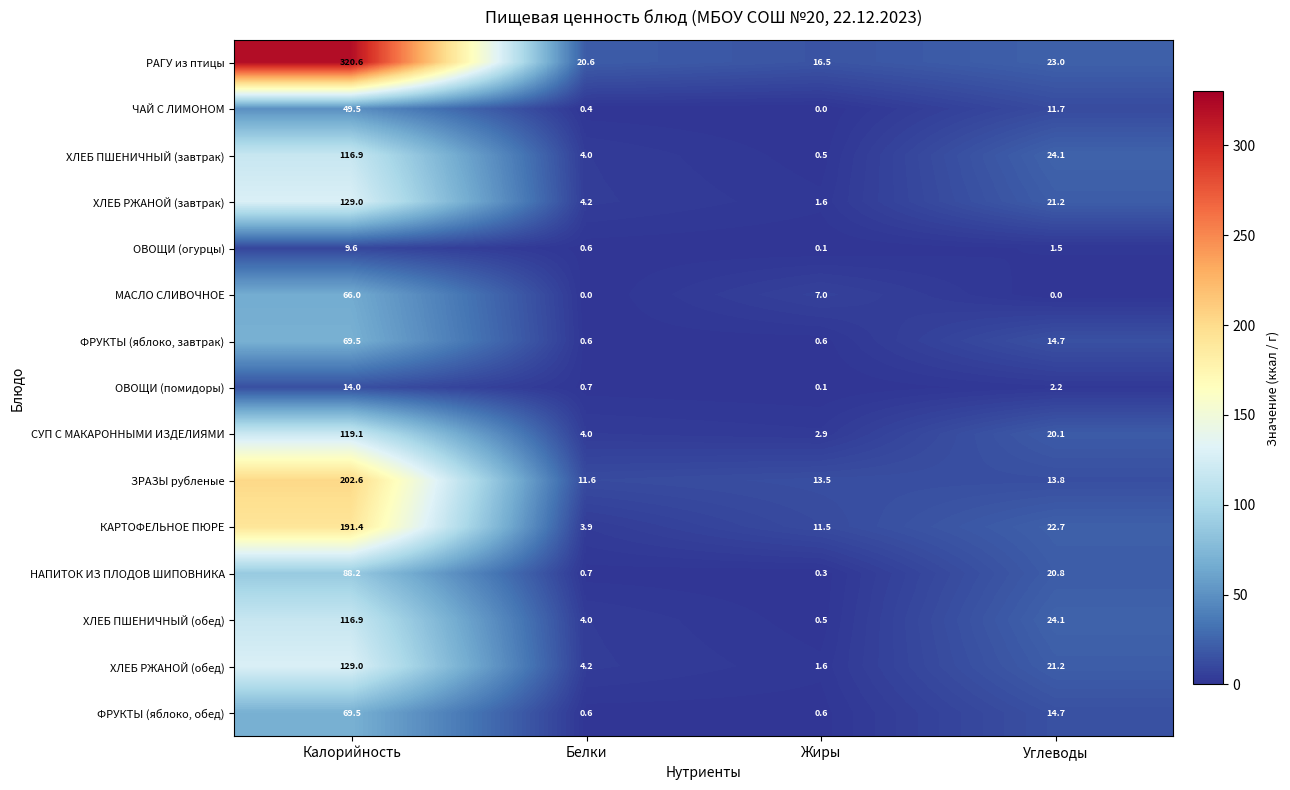

Which series has the largest total across all categories?

РАГУ из птицы